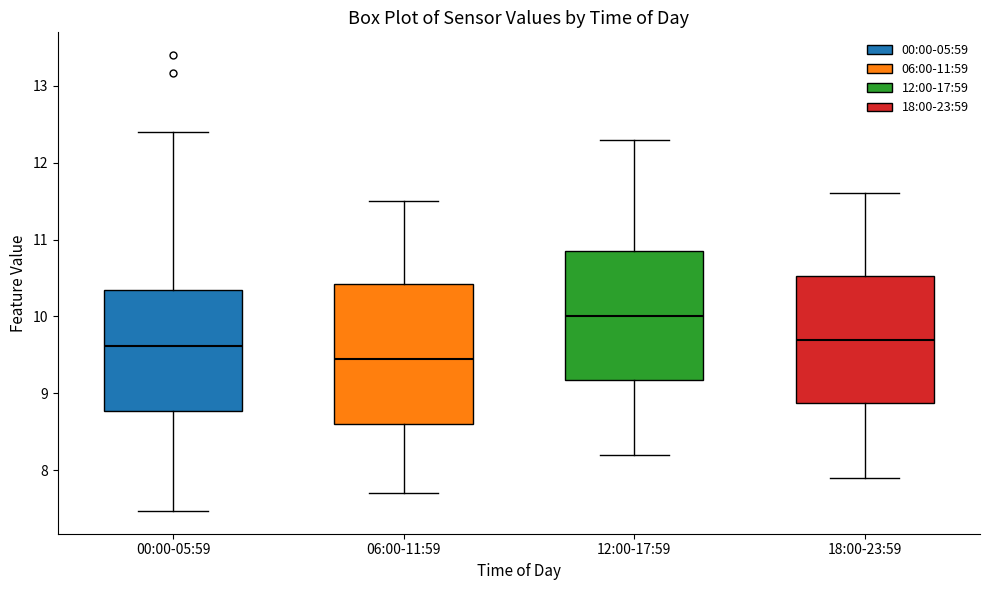

Which box's median line is the lowest?

06:00-11:59